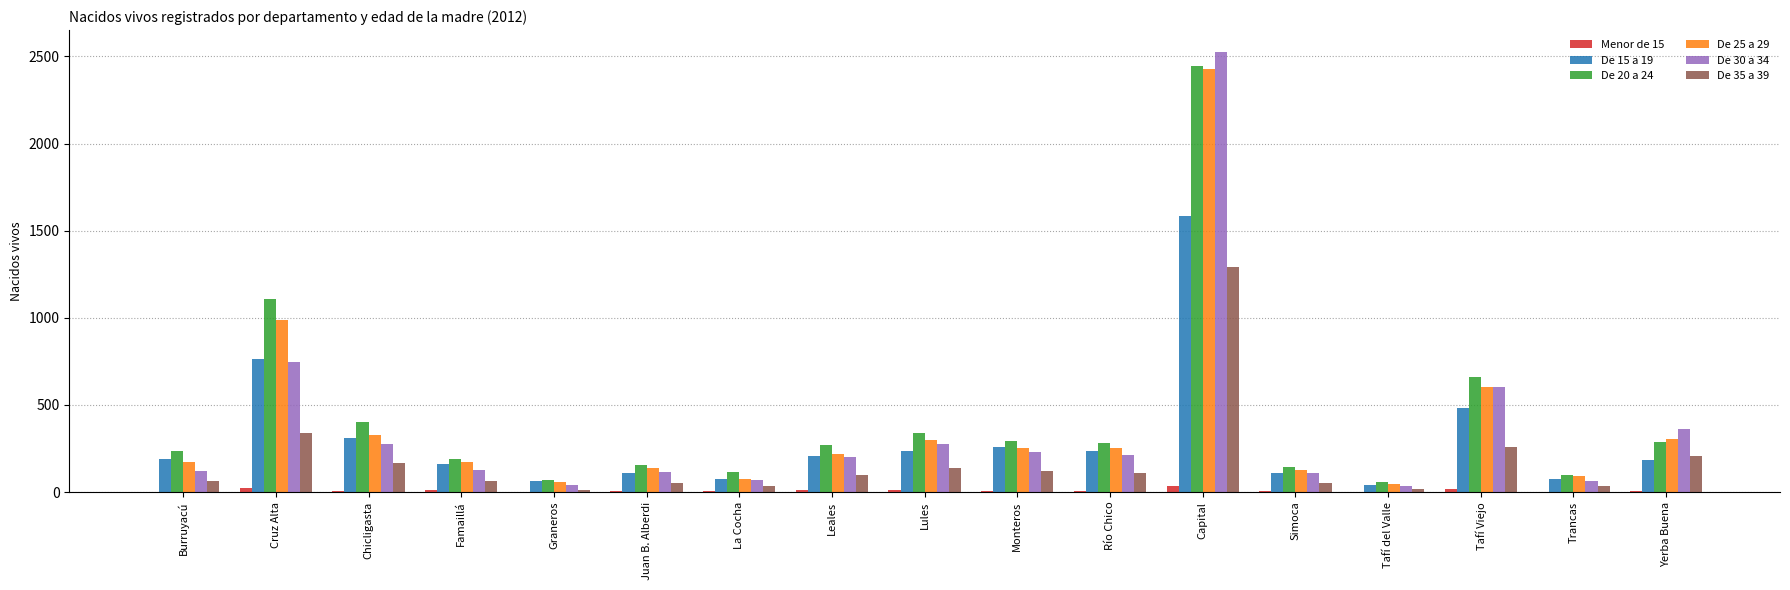

Which series has the widest spread of values?

De 30 a 34